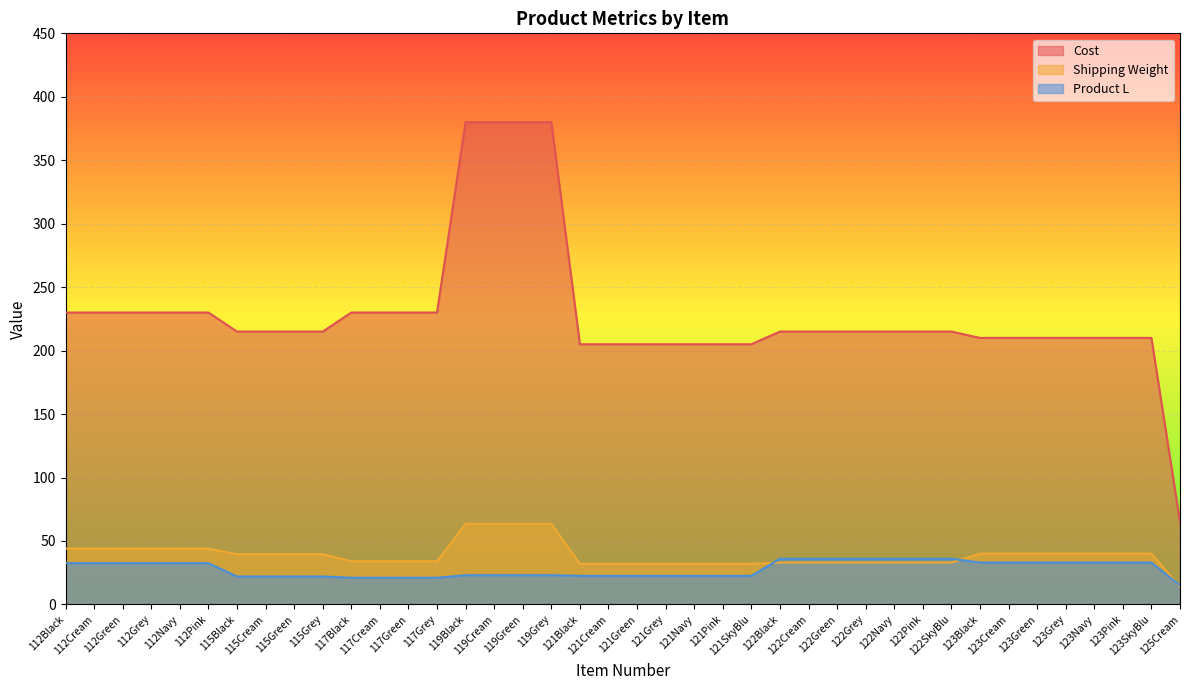

What is the difference between the maximum and minimum values in the Product L series?

21.0